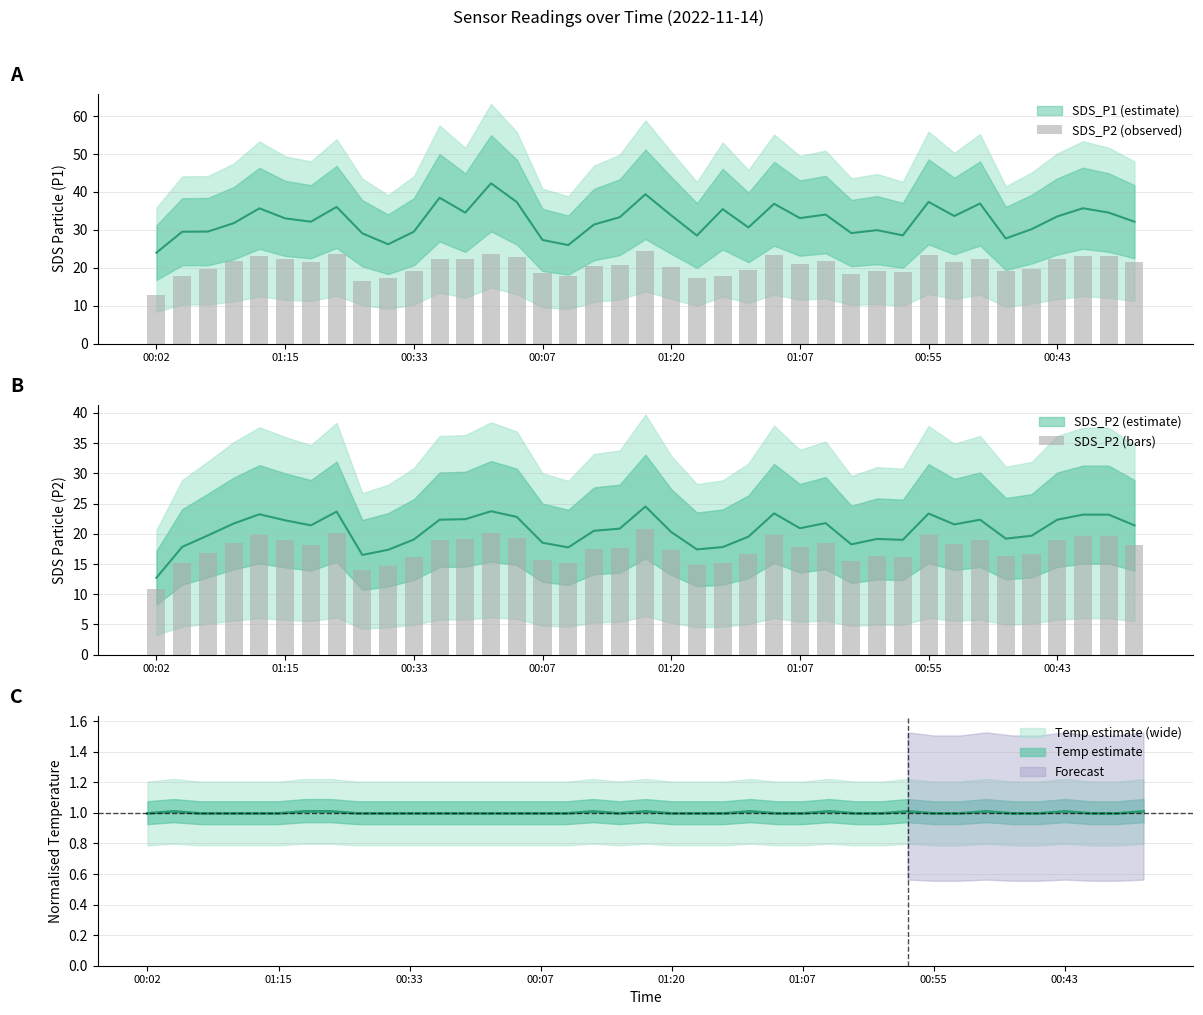

True or false: SDS_P2 (bars) has a value of 16.8 at 00:33.

True